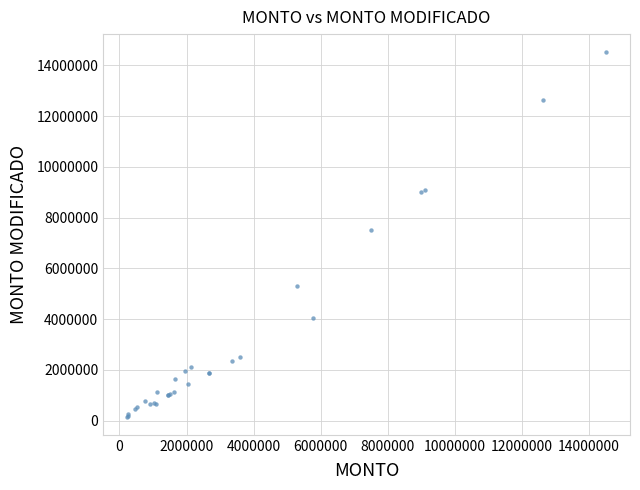

What Y value in the scatter plot is closest to 7335897?

7509128.3